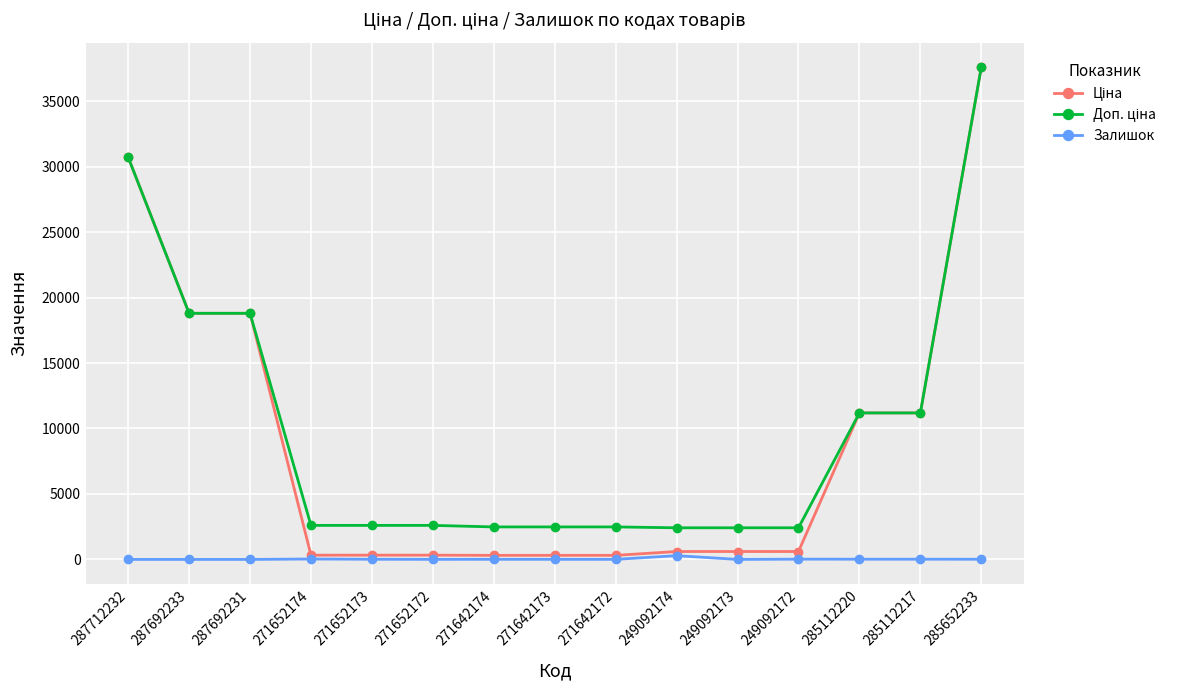

What is the label of the 8th point from the left?

271642173